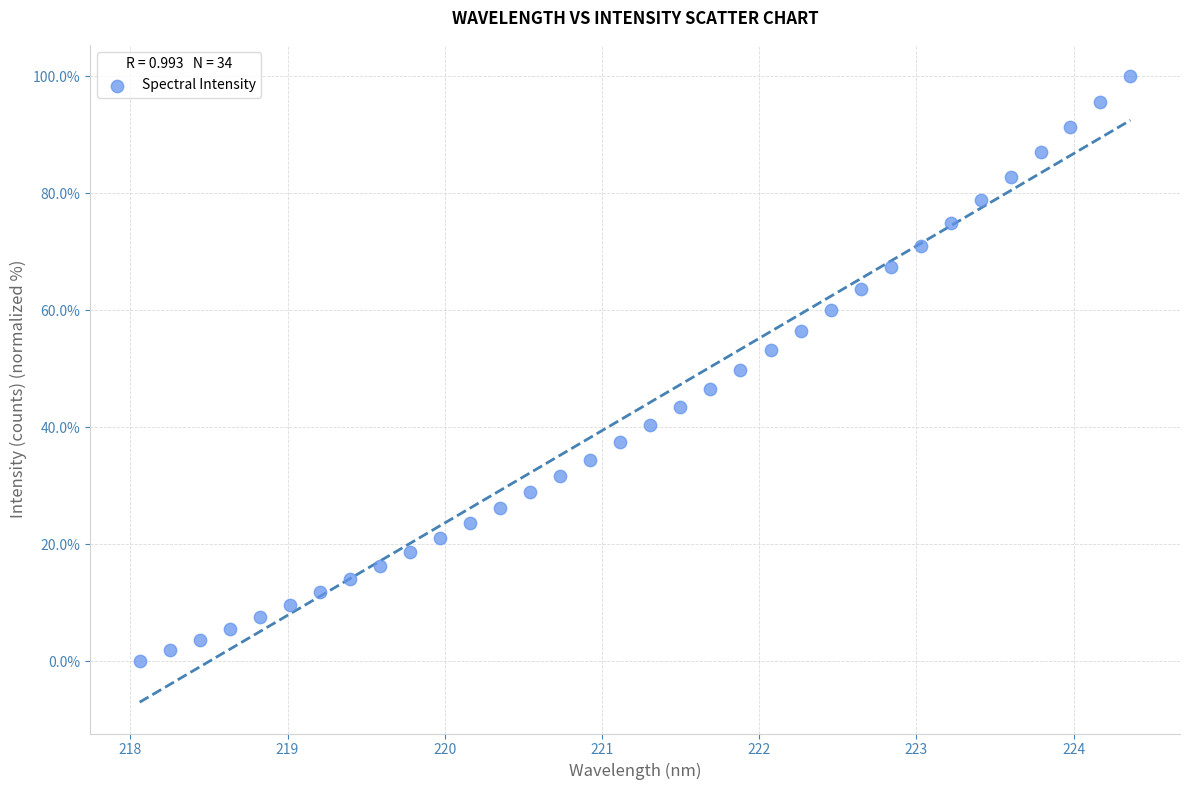

What is the range of Y values (max minus min)?

100.0